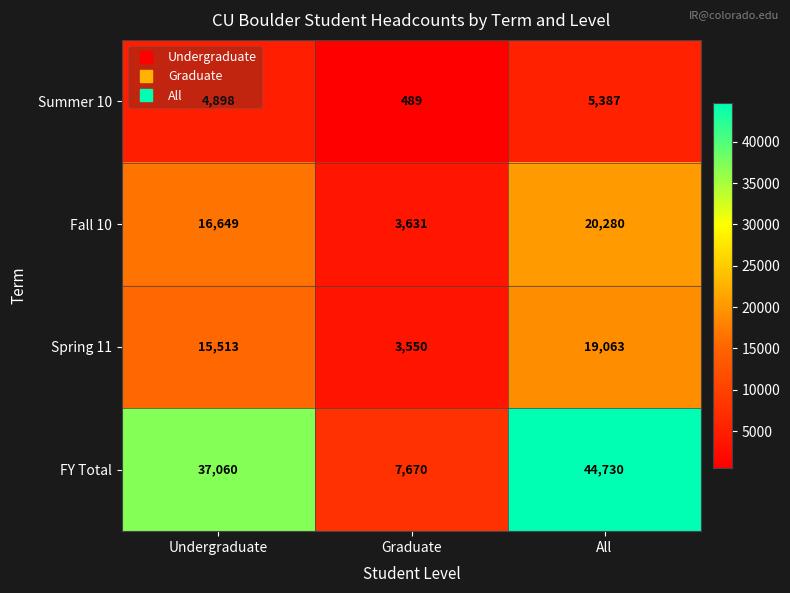

What is the sum of the Fall 10 values at Undergraduate and Graduate?

20280